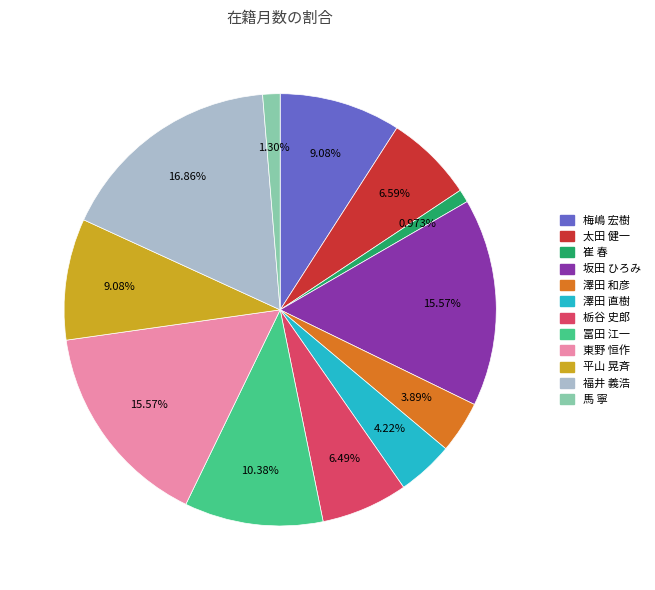

Count the number of slices in the pie.

12